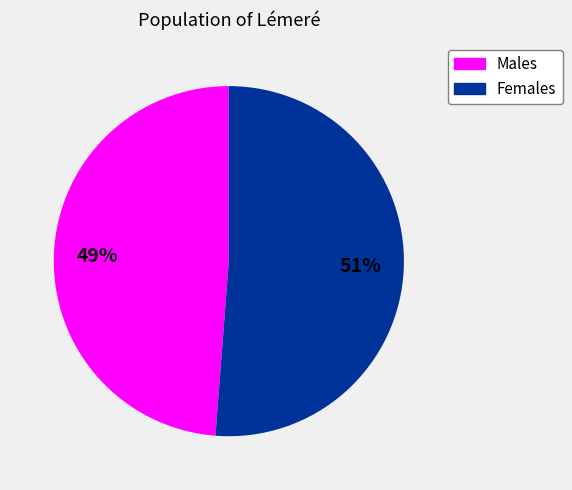

Which slice represents more than half of the pie?

Females